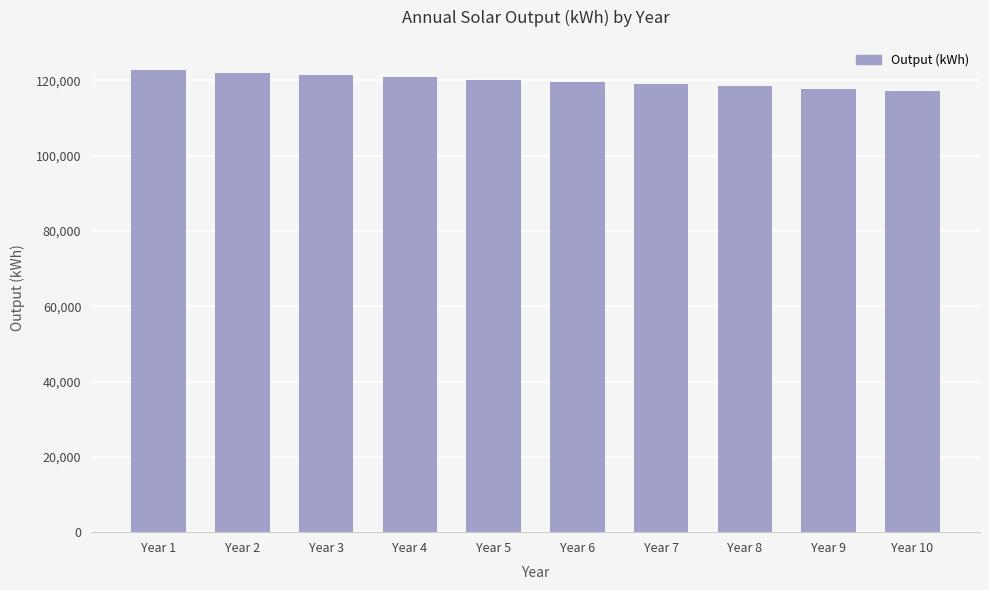

What is the average value?

119917.1